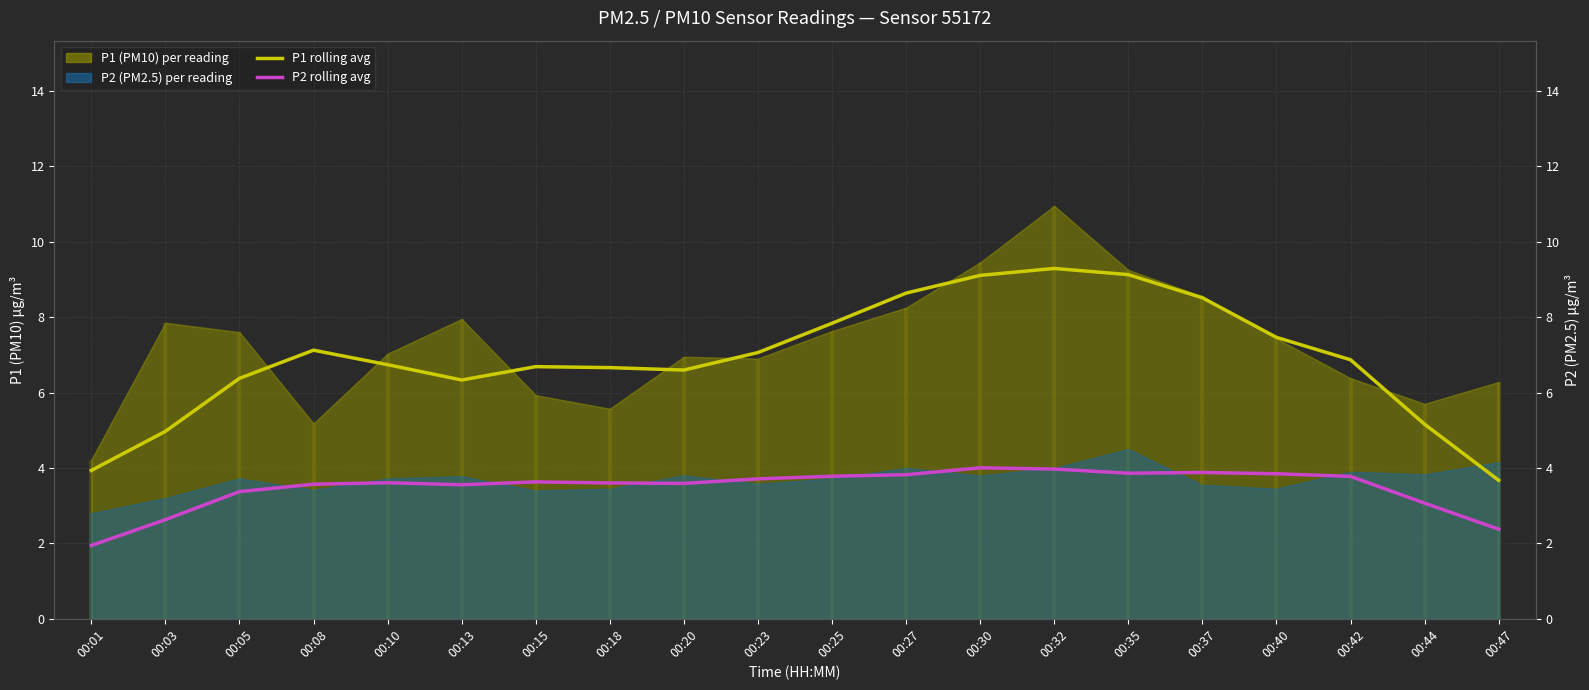

True or false: P2 rolling avg has more than 2 points higher than both neighbors.

True